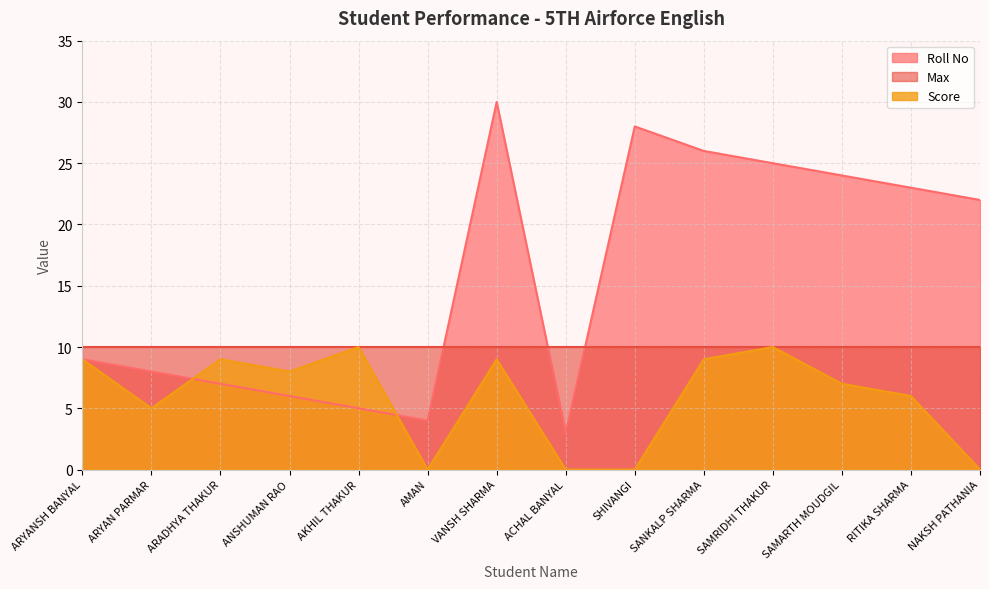

What is the label of the 8th point from the left?

ACHAL BANYAL